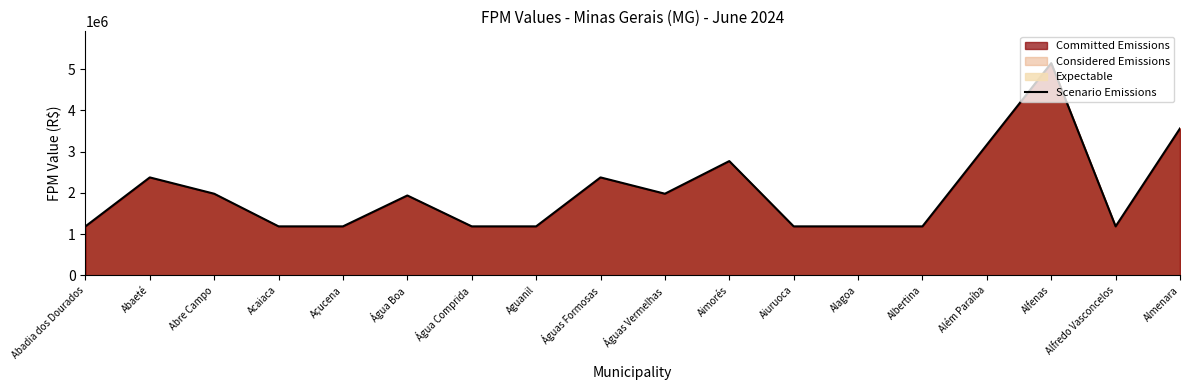

Between Aimorés and Água Comprida, which is larger?

Aimorés